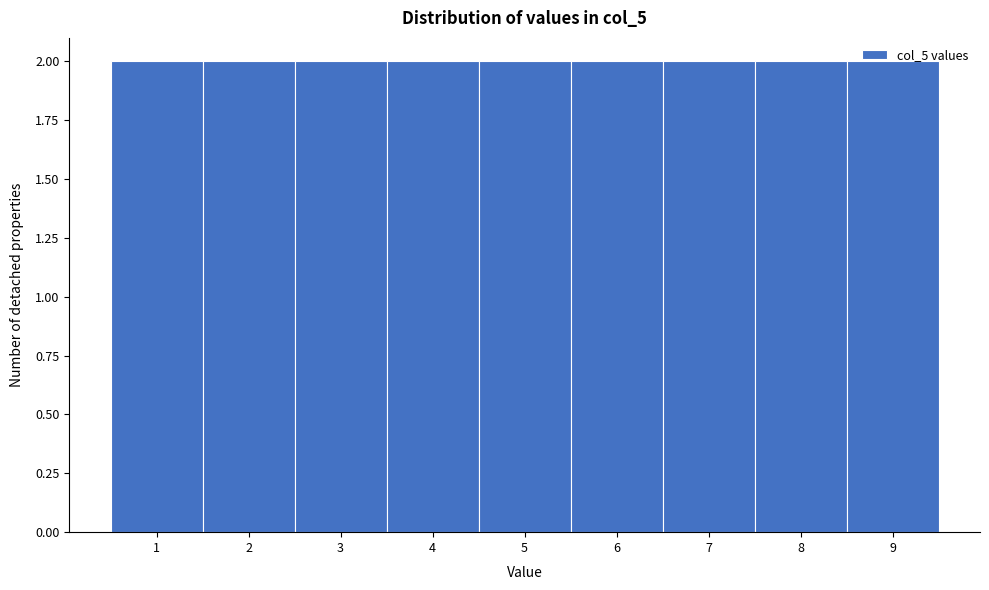

Reading left to right, list every bar in this chart as the range it spans on the x-axis followed by its height. The values are not printed on the chart, so give them approximately, as read against the axis.

0.5 to 1.5: 2
1.5 to 2.5: 2
2.5 to 3.5: 2
3.5 to 4.5: 2
4.5 to 5.5: 2
5.5 to 6.5: 2
6.5 to 7.5: 2
7.5 to 8.5: 2
8.5 to 9.5: 2